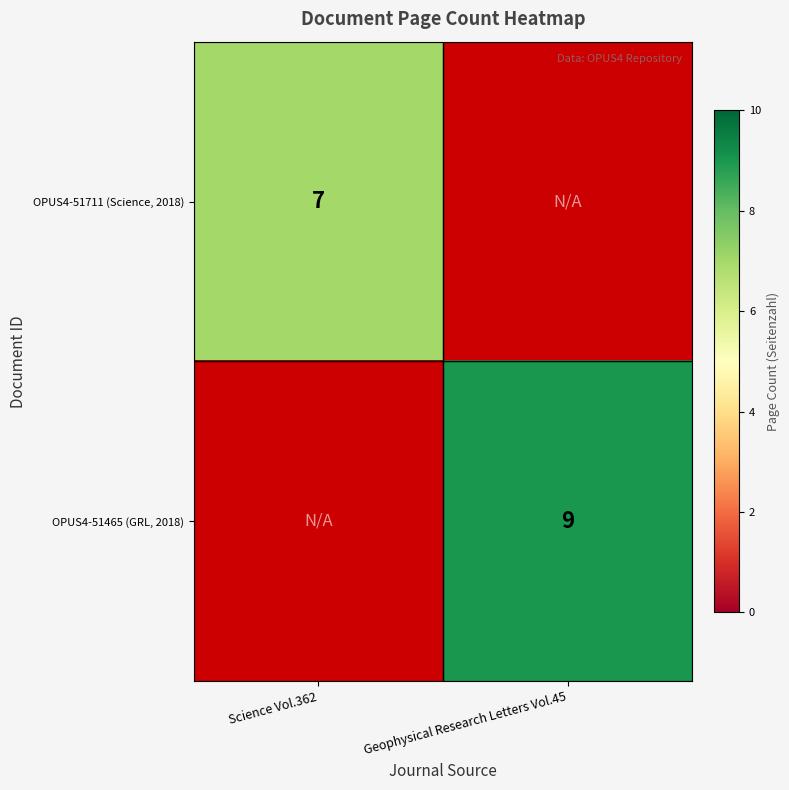

What is the smallest value displayed?

7.0